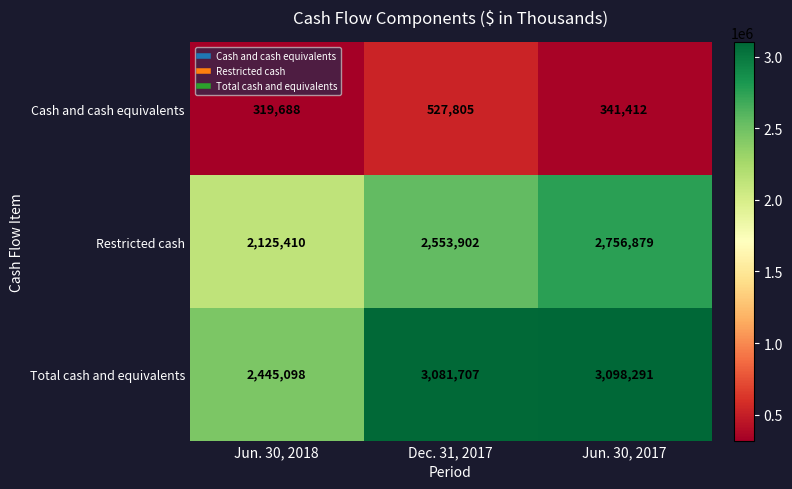

Which series has the largest total across all categories?

Total cash and equivalents